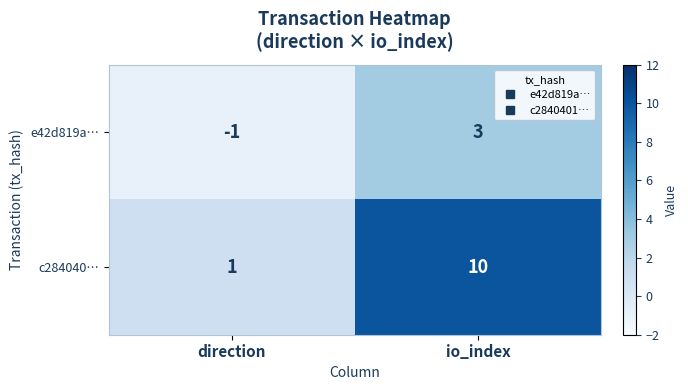

At which category does the chart reach its minimum across all series?

direction